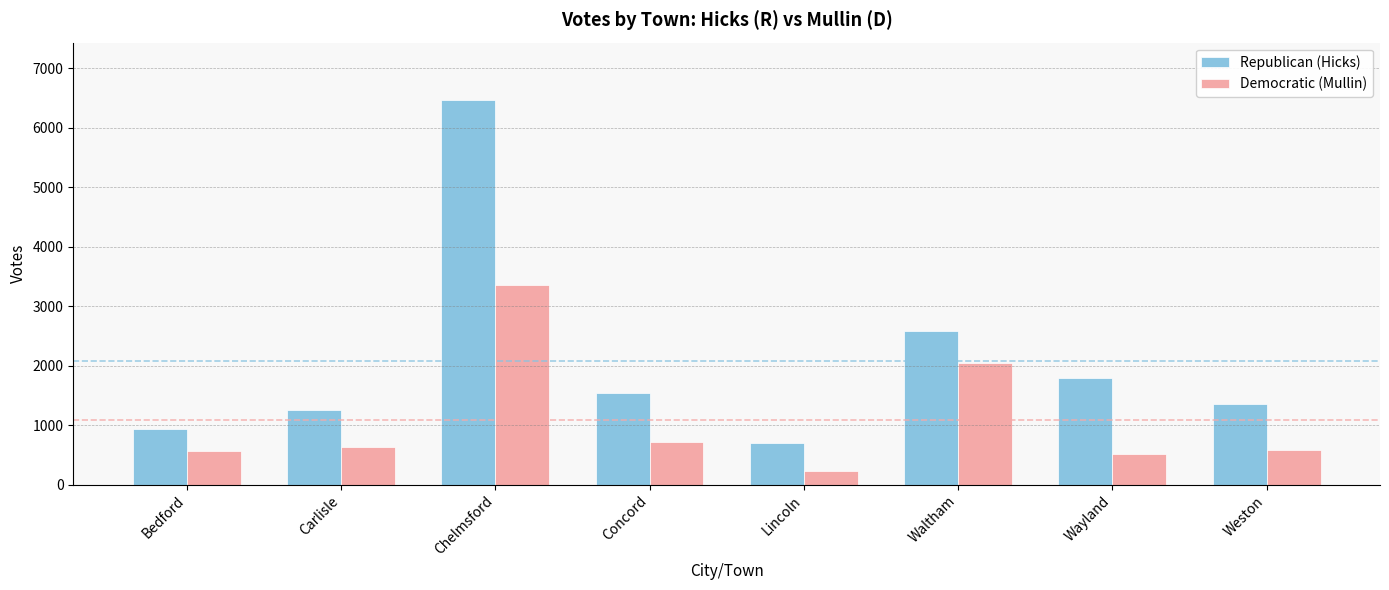

What is the value of the Democratic (Mullin) bar at the 5th from the left?

232